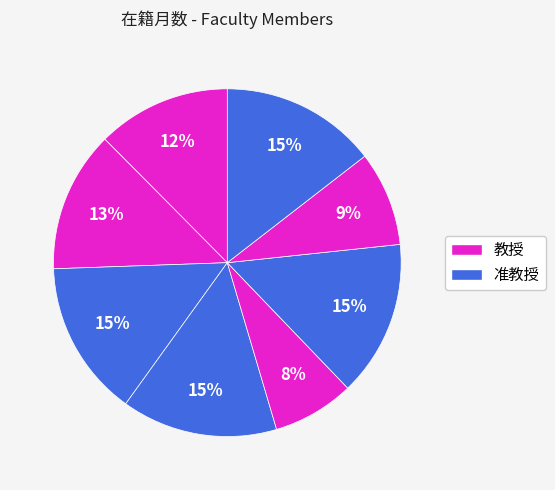

How many slices are in this pie chart?

8